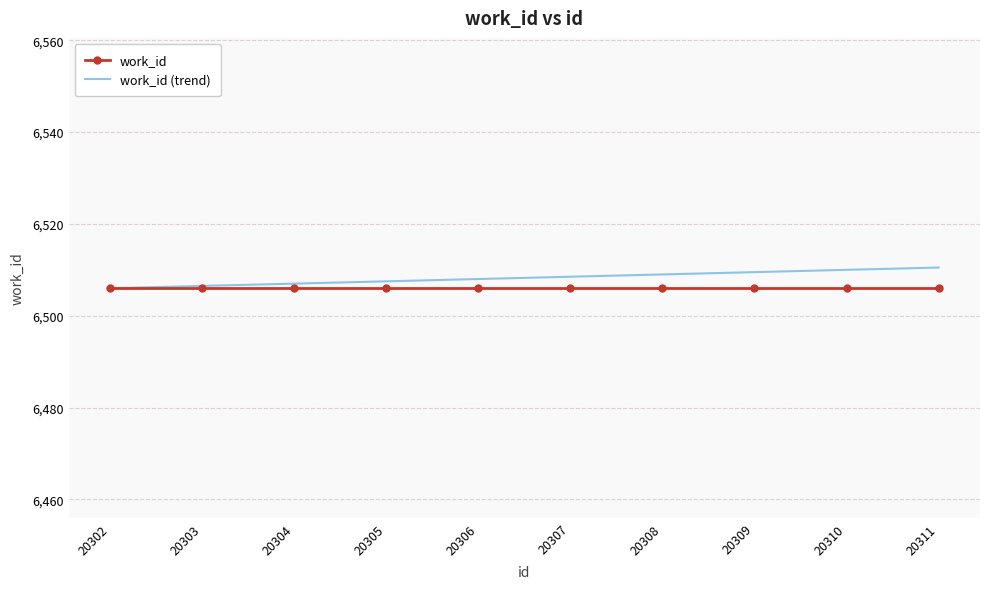

Reading left to right, list all the values displayed in this chart.

work_id: 20302=6506.0	20303=6506.0	20304=6506.0	20305=6506.0	20306=6506.0	20307=6506.0	20308=6506.0	20309=6506.0	20310=6506.0	20311=6506.0
work_id (trend): 20302=6506.0	20303=6506.5	20304=6507.0	20305=6507.5	20306=6508.0	20307=6508.5	20308=6509.0	20309=6509.5	20310=6510.0	20311=6510.5